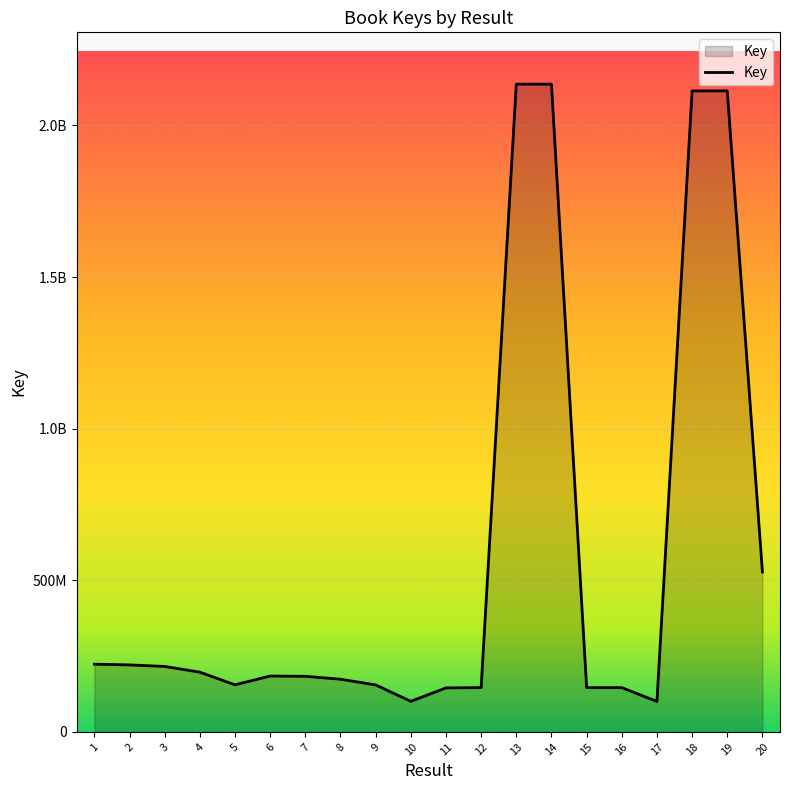

Is this an area chart (filled region under the line)?

Yes